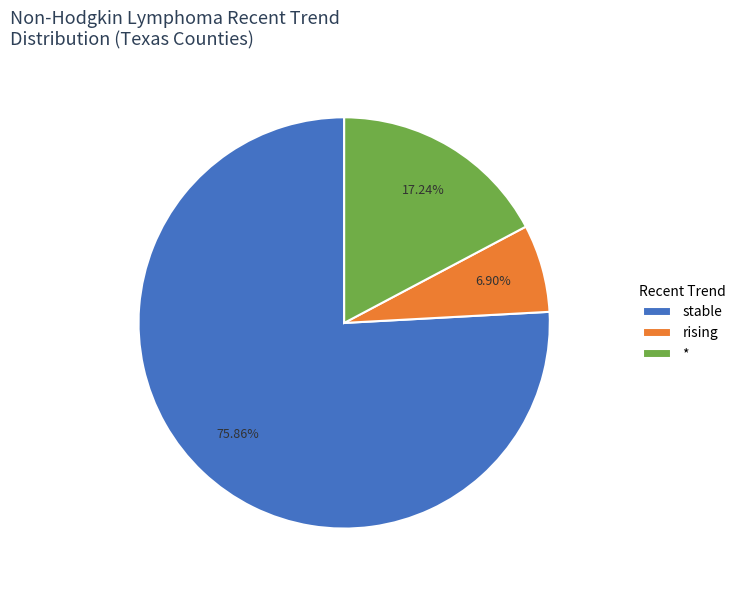

To the nearest percent, what is the difference between the * and stable slice percentages?

59%